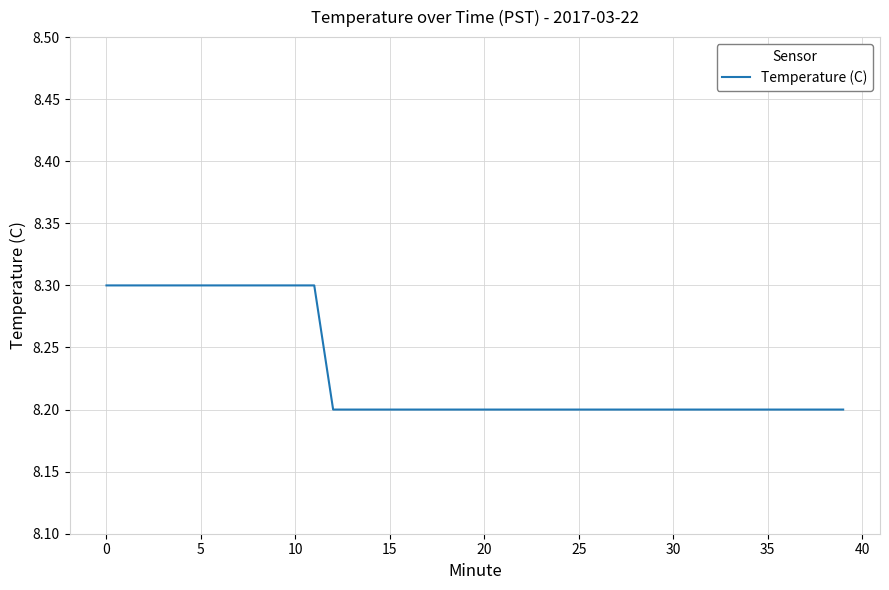

What is the maximum value shown in the chart?

8.3